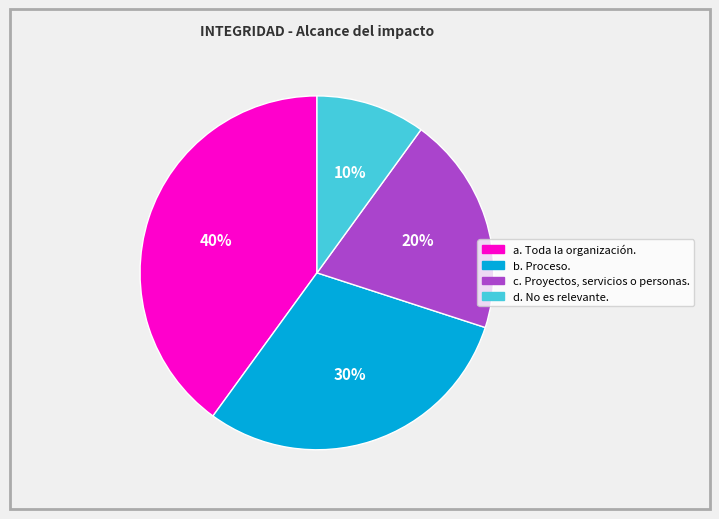

Is c. Proyectos, servicios o personas. the majority of the pie?

No